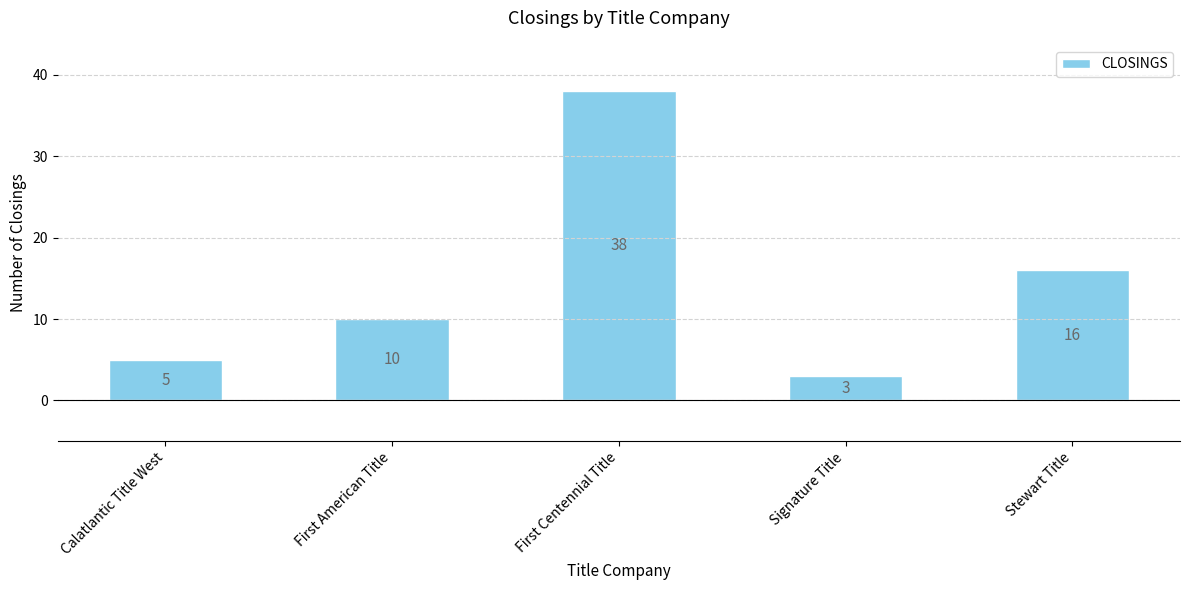

How many values are below 10?

2